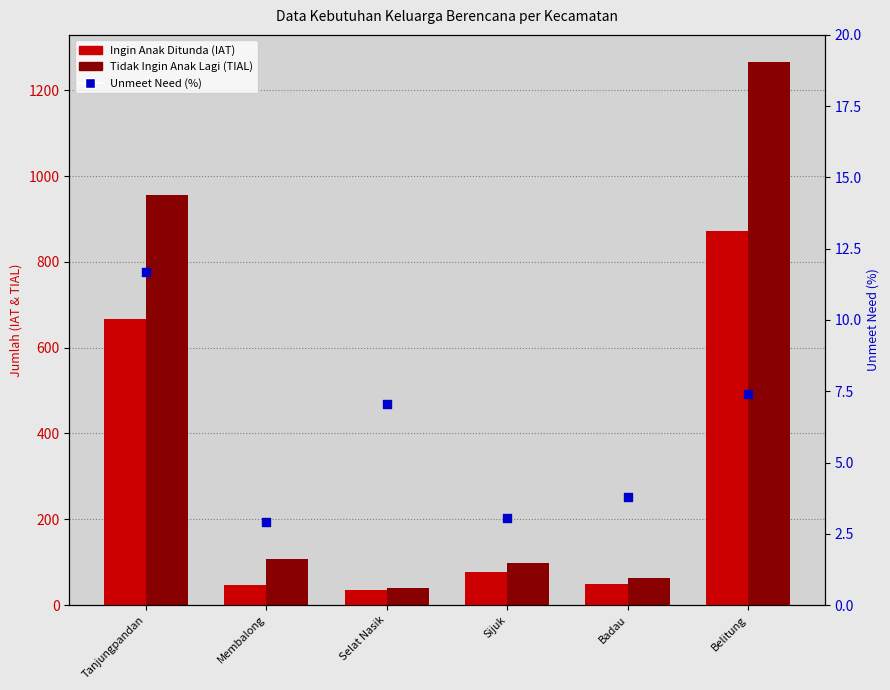

Is the value of Ingin Anak Ditunda (IAT) at Membalong greater than the value of Tidak Ingin Anak Lagi (TIAL) at Tanjungpandan?

No